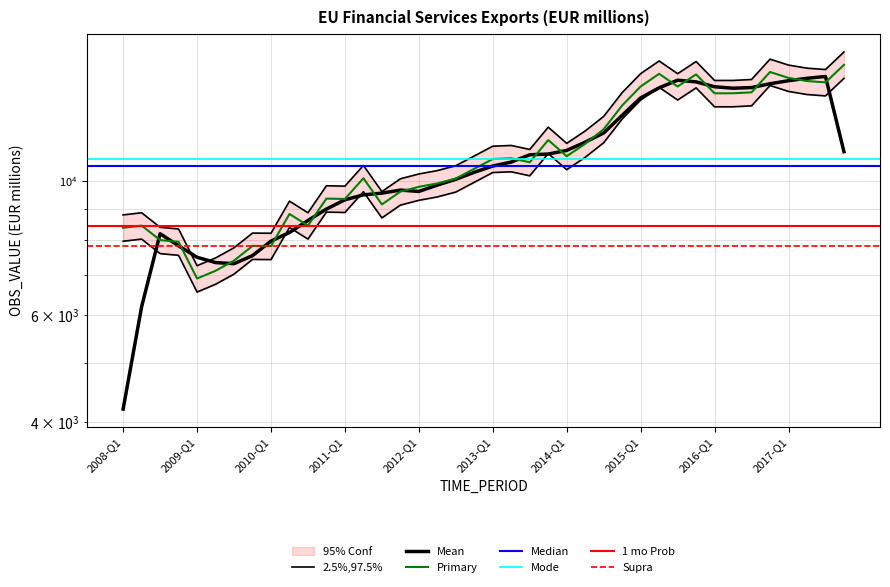

What is the approximate value at 2013-Q4?

12263.4